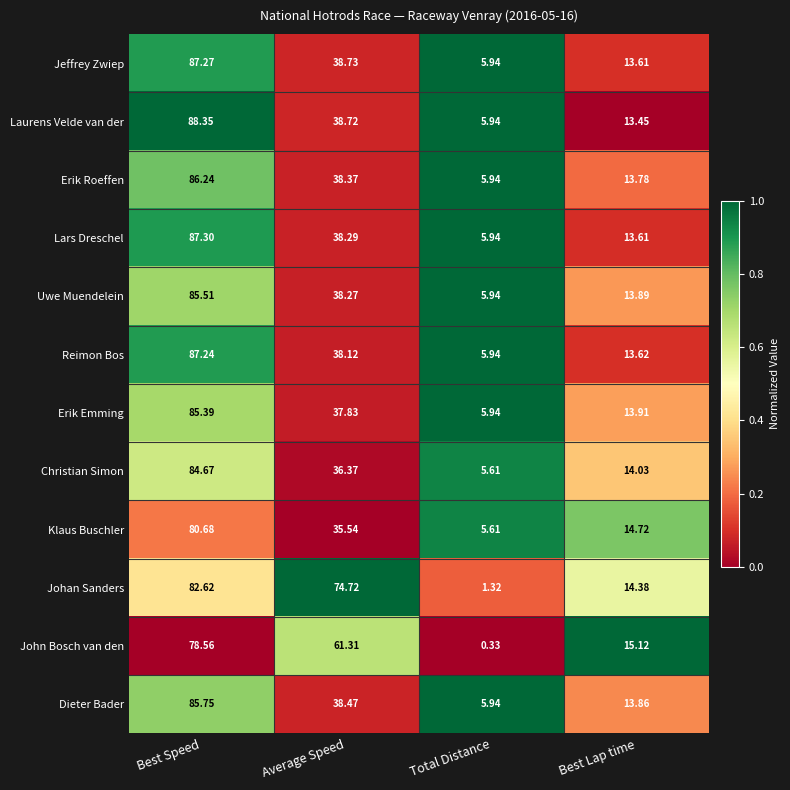

At which category is the sum across all series the highest?

Best Speed